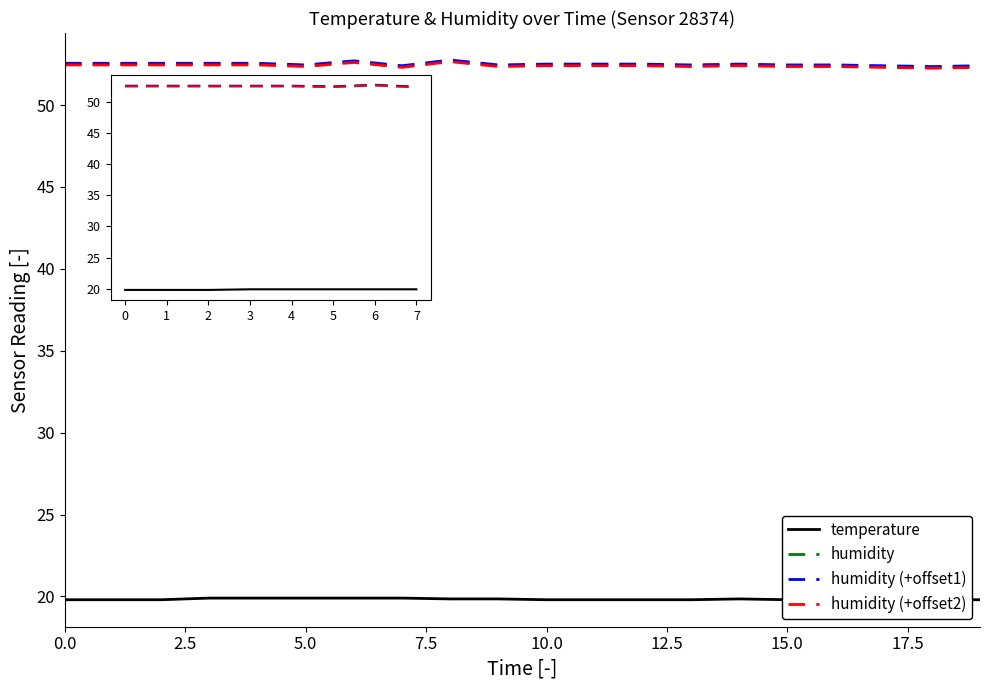

Between 10 and 14, which is larger?

14